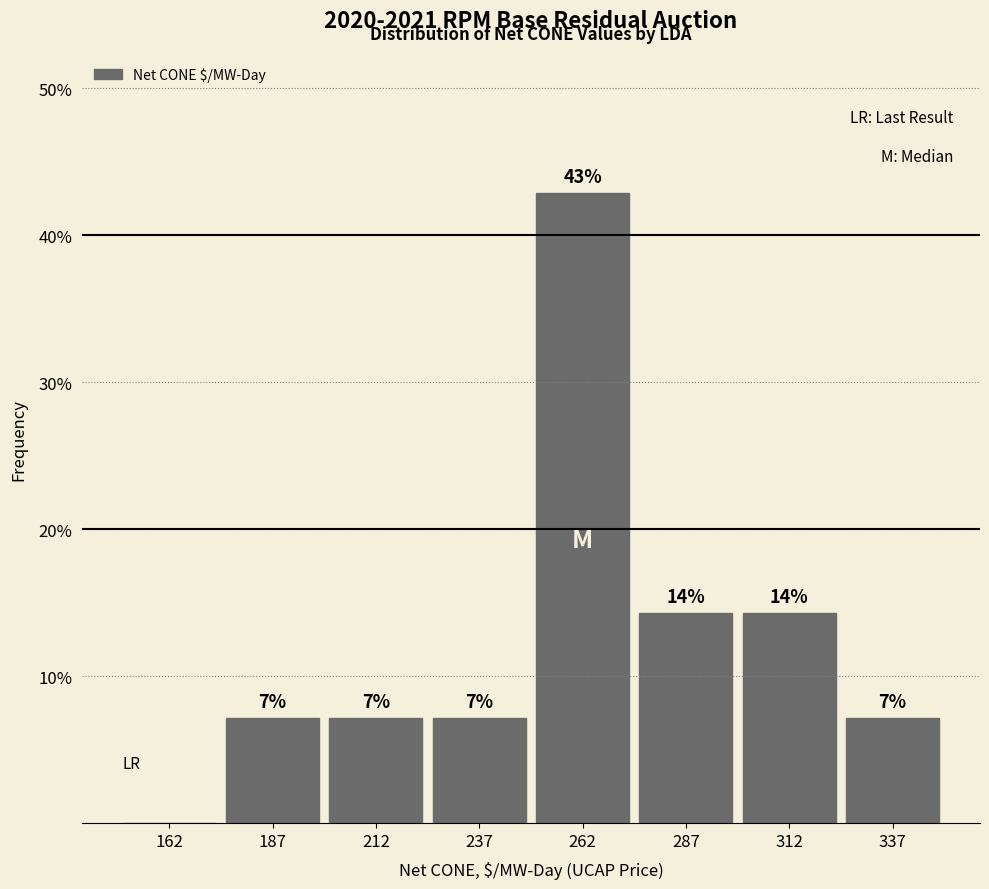

Are the bars horizontal?

No